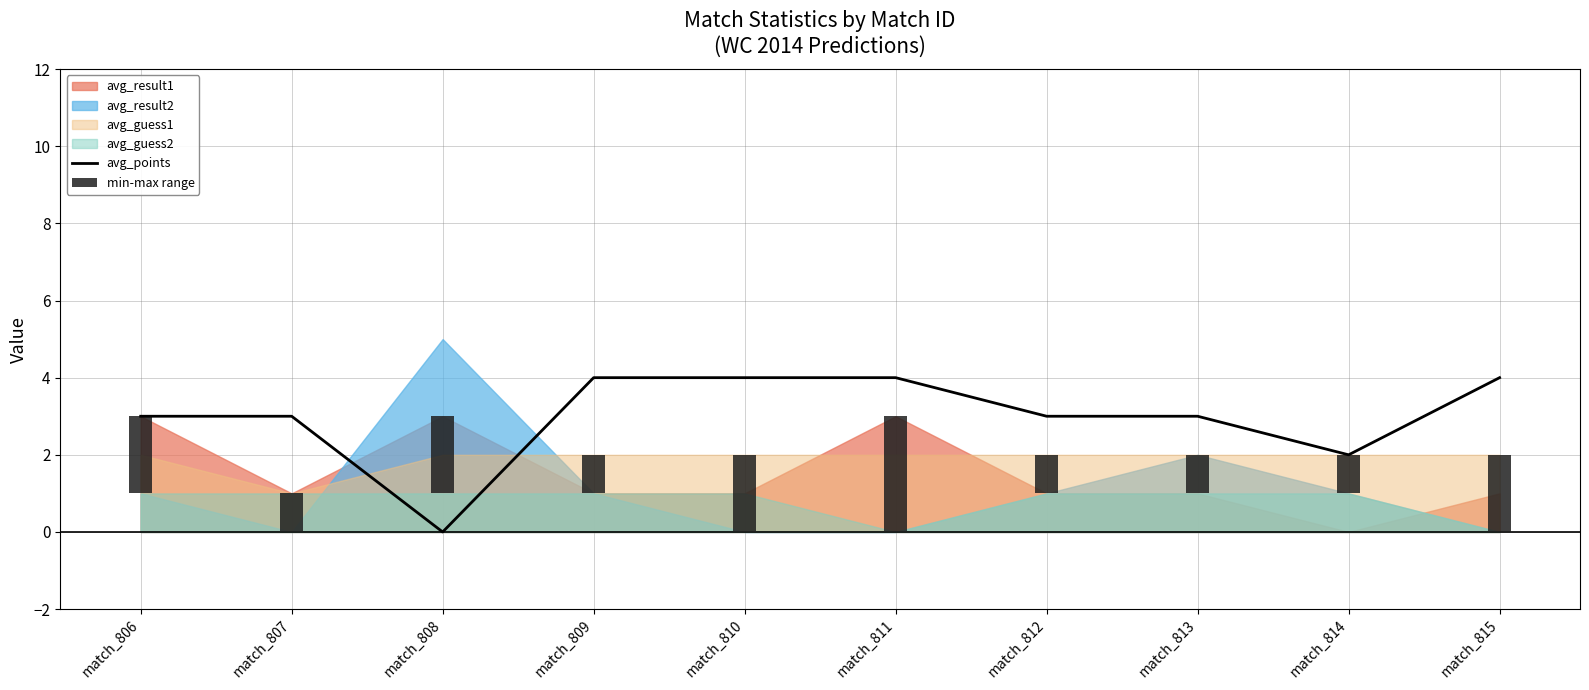

Reading right to left, extract all data points from this chart.

4	2	3	3	4	4	4	0	3	3